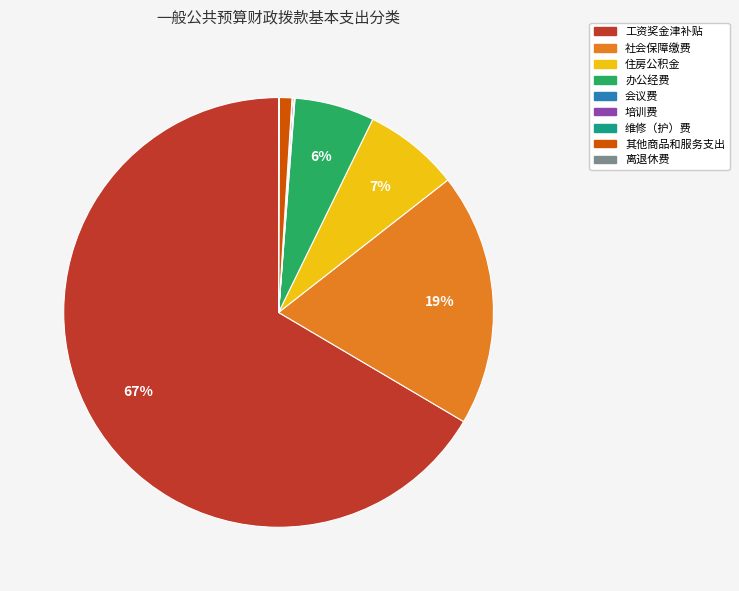

Which slice is the largest?

工资奖金津补贴